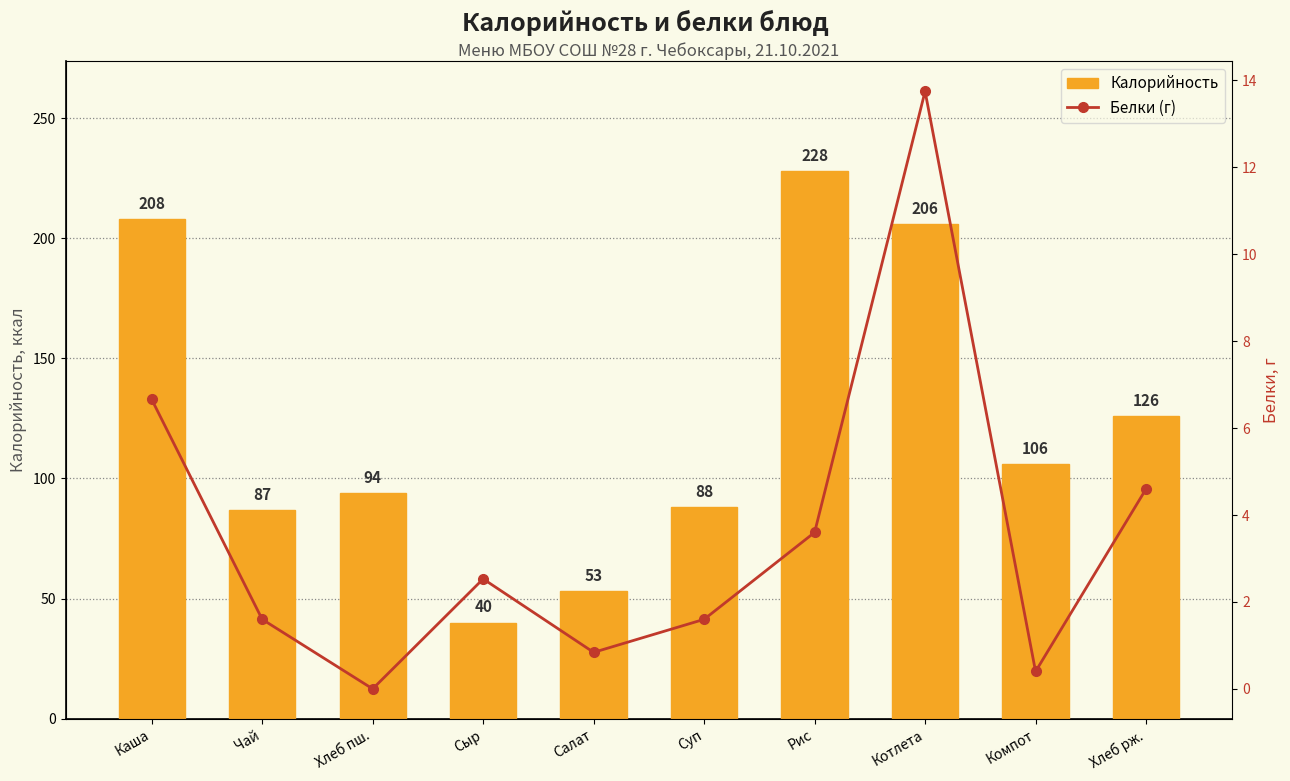

Rank the series at Салат from highest to lowest value.

Калорийность, Белки (г)